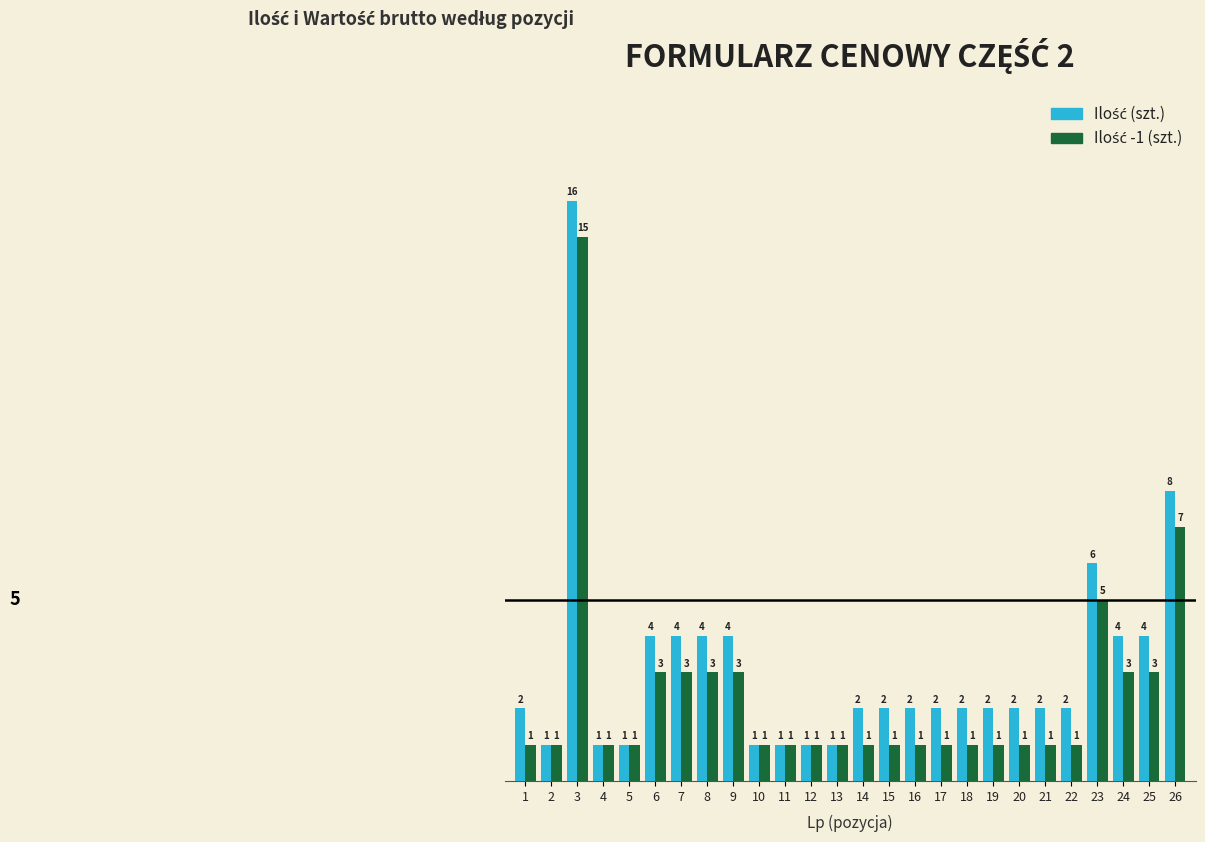

At which category is the sum across all series the highest?

3